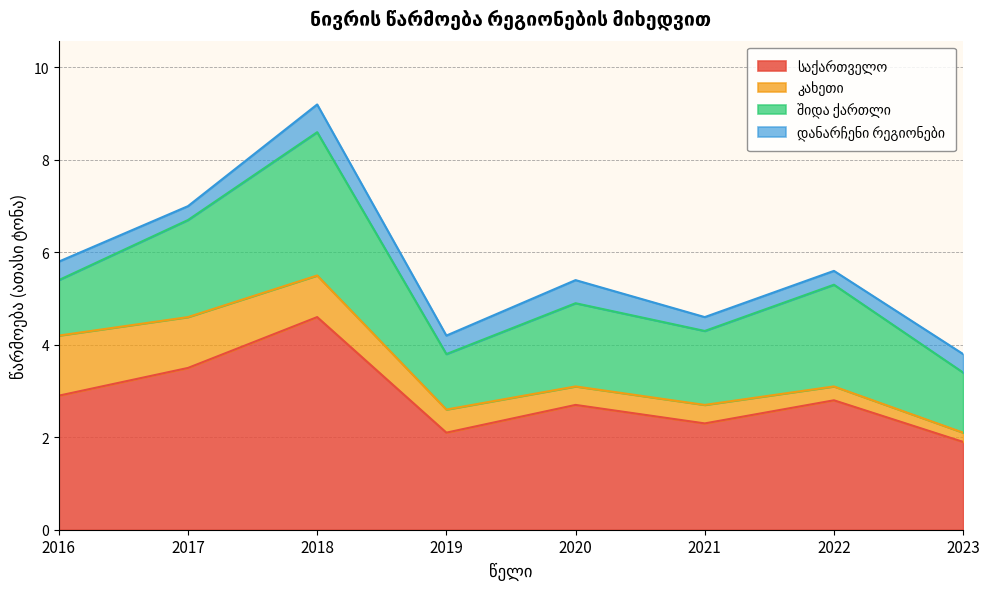

What are all the series names shown in the legend?

საქართველო, კახეთი, შიდა ქართლი, დანარჩენი რეგიონები